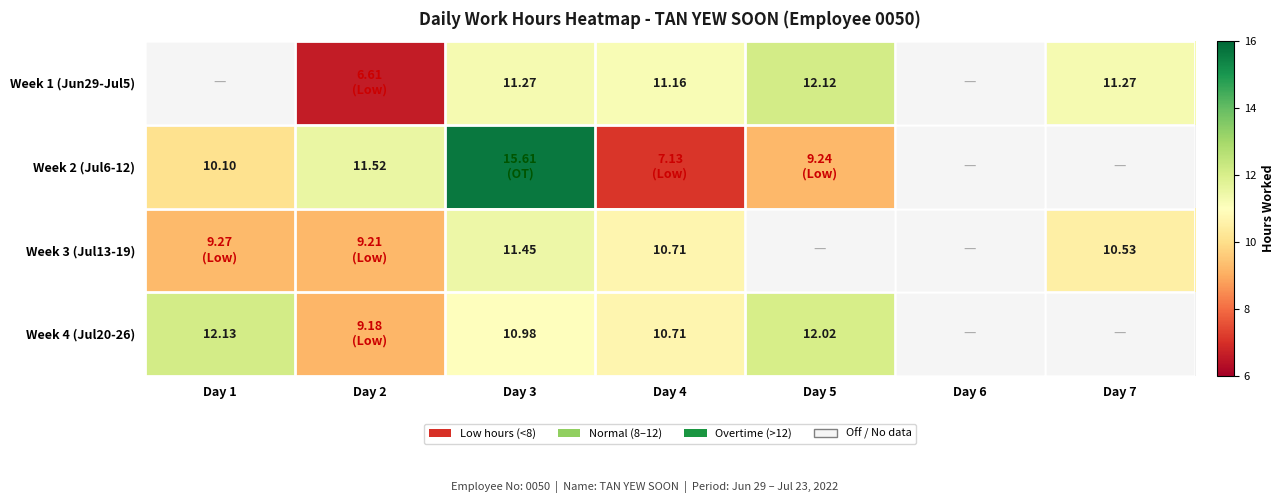

Which series has the widest spread of values?

Week 2 (Jul6-12)